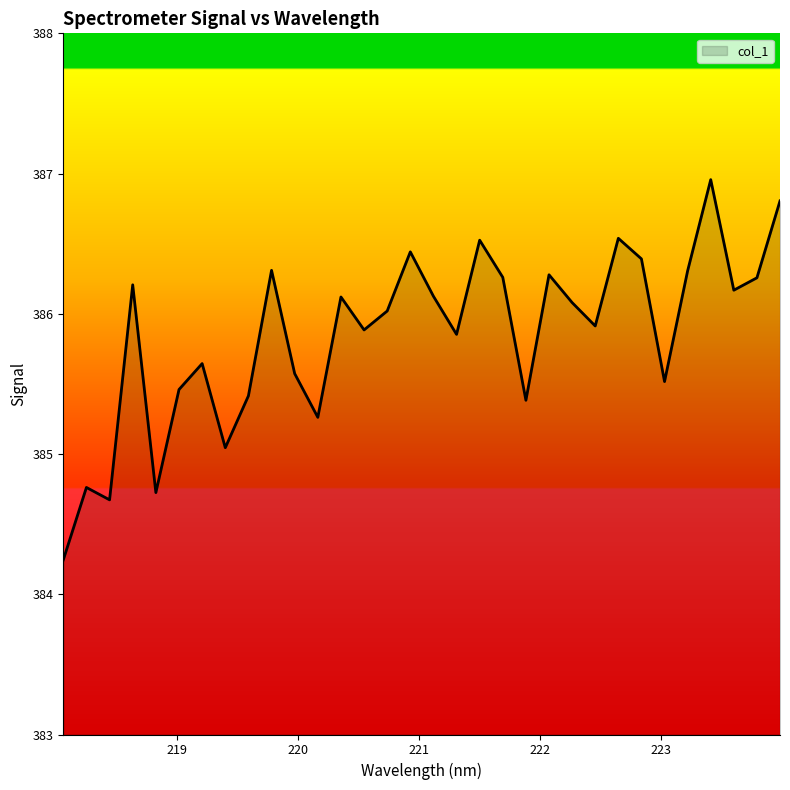

Reading left to right, what are all the values shown in this chart?

384.2	384.8	384.7	386.2	384.7	385.5	385.6	385.0	385.4	386.3	385.6	385.3	386.1	385.9	386.0	386.4	386.1	385.9	386.5	386.3	385.4	386.3	386.1	385.9	386.5	386.4	385.5	386.3	387.0	386.2	386.3	386.8